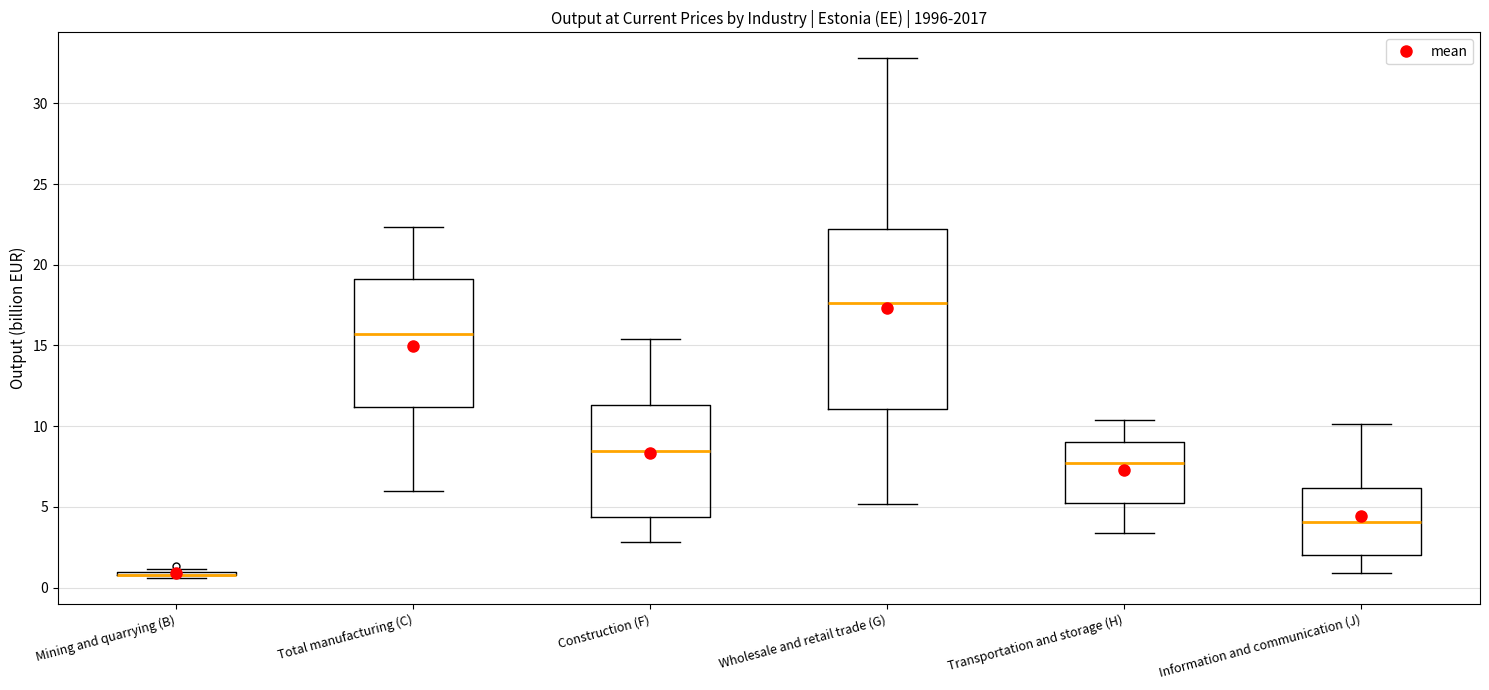

Reading left to right, transcribe this box plot: for each box, give where its median line is, the range the box spans, and where its two whiskers end, as read against the y-axis. The values are not printed on the chart, so give them approximately, as read against the axis.

Mining and quarrying (B): box collapsed to a line at 1.0, whiskers 0.5 to 1.0
Total manufacturing (C): median 15.5, box 11.0 to 19.0, whiskers 6.0 to 22.5
Construction (F): median 8.5, box 4.5 to 11.5, whiskers 3.0 to 15.5
Wholesale and retail trade (G): median 17.5, box 11.0 to 22.0, whiskers 5.0 to 33.0
Transportation and storage (H): median 7.5, box 5.5 to 9.0, whiskers 3.5 to 10.5
Information and communication (J): median 4.0, box 2.0 to 6.0, whiskers 1.0 to 10.0